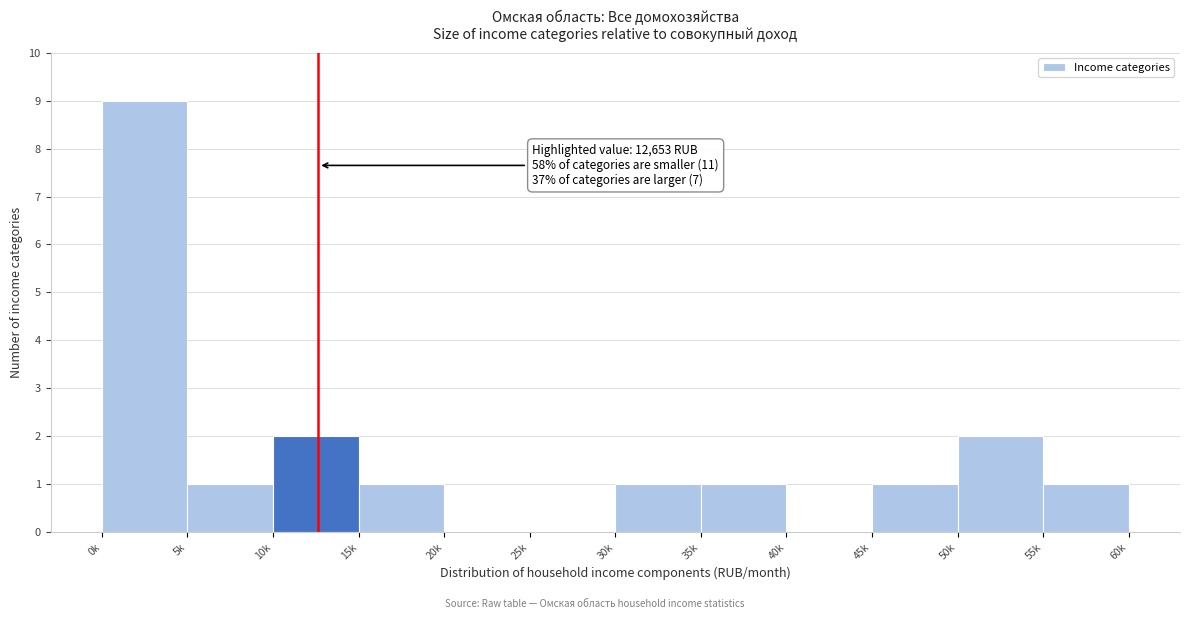

Reading left to right, list all the values displayed in this chart.

0k=9	5k=1	10k=2	15k=1	20k=0	25k=0	30k=1	35k=1	40k=0	45k=1	50k=2	55k=1